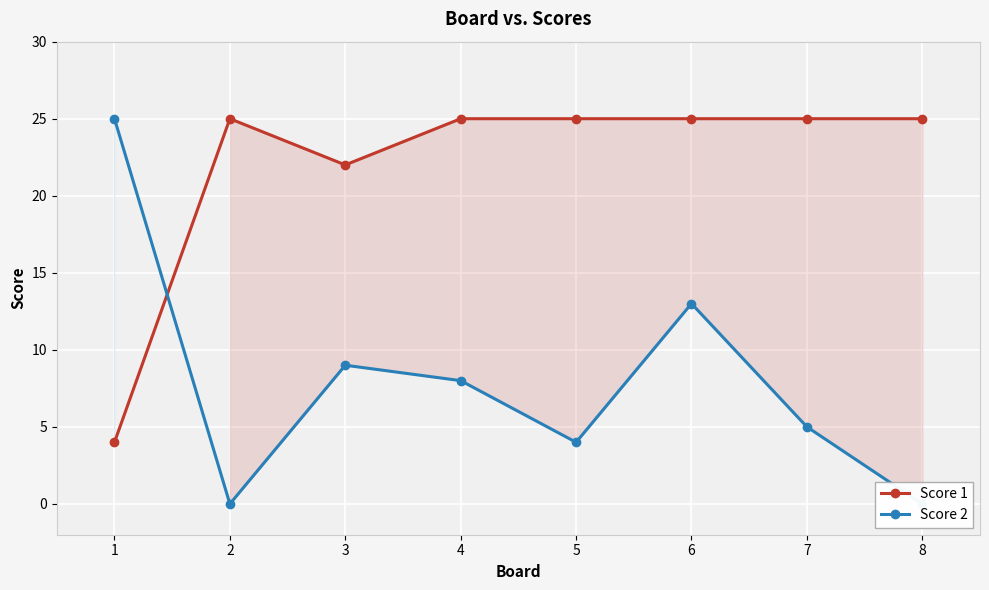

Where do Score 2 and Score 1 first cross each other?

1 and 2